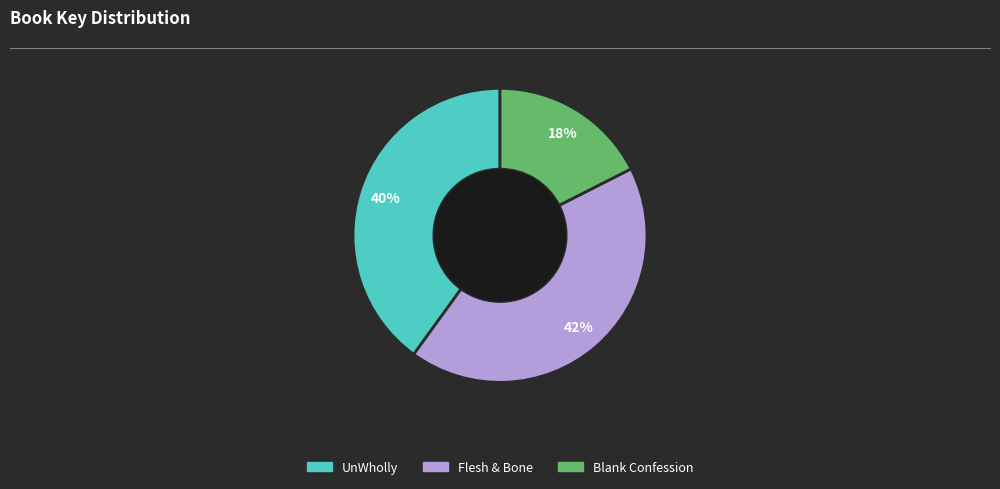

True or false: UnWholly accounts for 40% of the total.

True